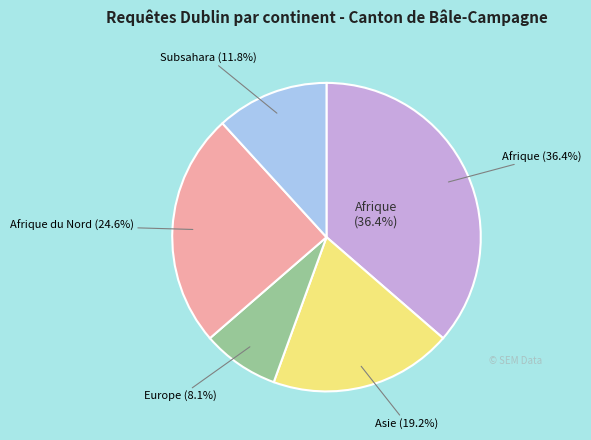

Which category has the smallest portion of the pie?

Europe